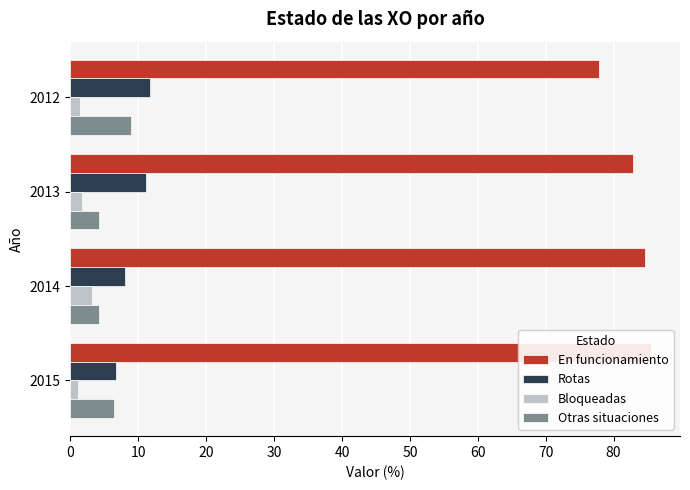

How many bars are there in total?

16